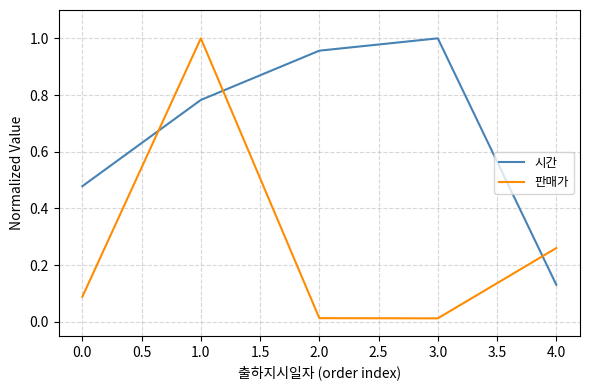

Does the chart display data point markers on the line(s)?

No